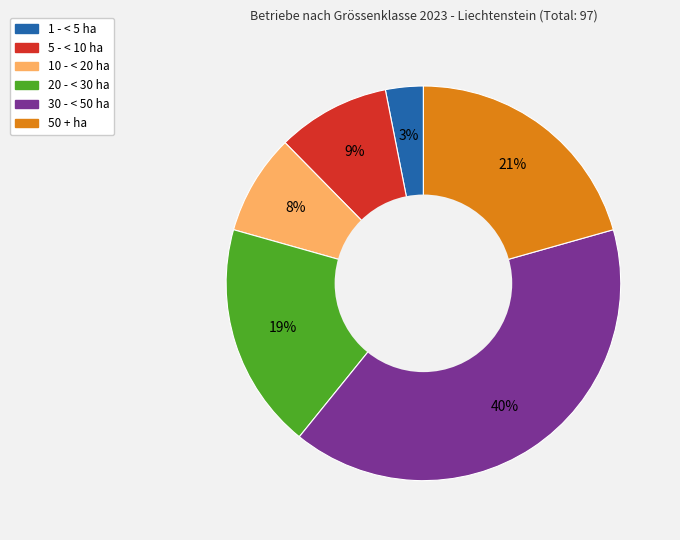

Rank the categories by value from highest to lowest.

30 - < 50 ha, 50 + ha, 20 - < 30 ha, 5 - < 10 ha, 10 - < 20 ha, 1 - < 5 ha